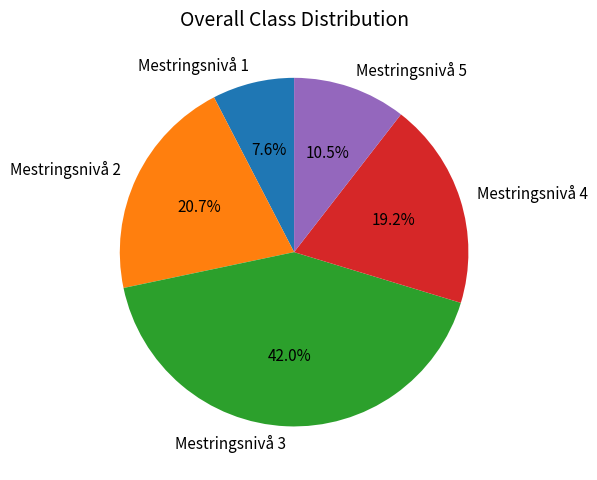

Which slice is the smallest?

Mestringsnivå 1